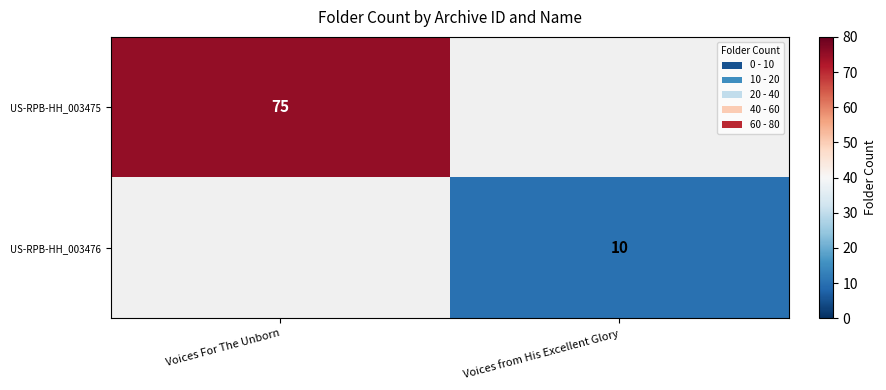

Which label corresponds to the smallest value in the chart?

Voices from His Excellent Glory